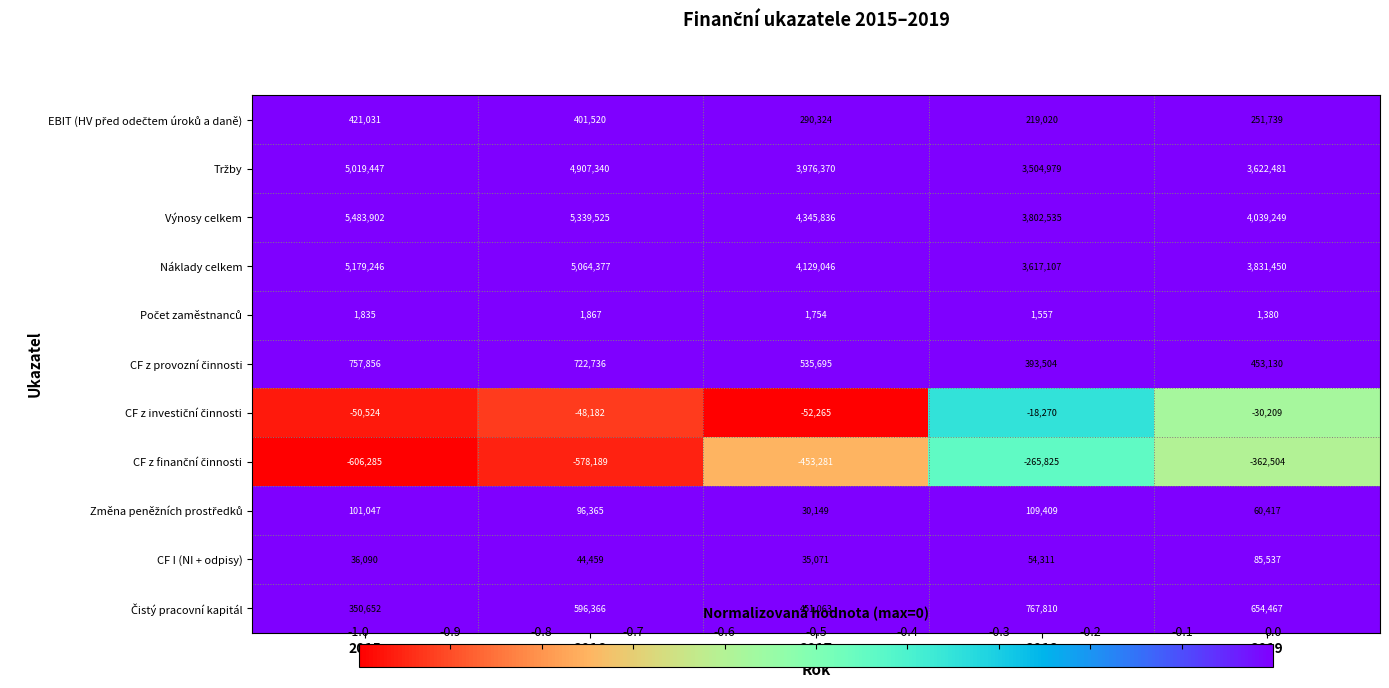

The value of Výnosy celkem at 2019 is 4039249. True or false?

True